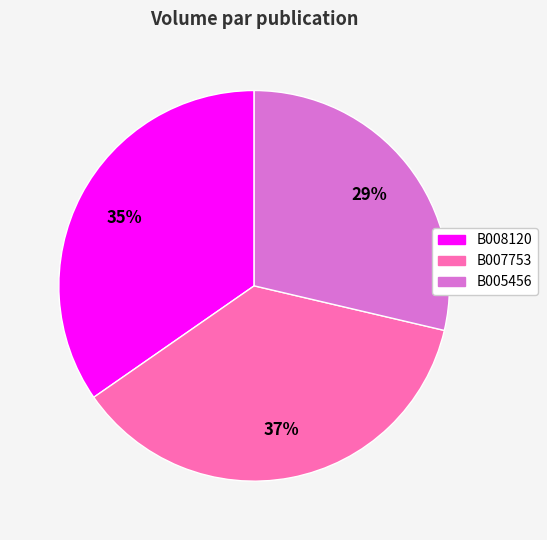

Rank the categories by value from highest to lowest.

B007753, B008120, B005456